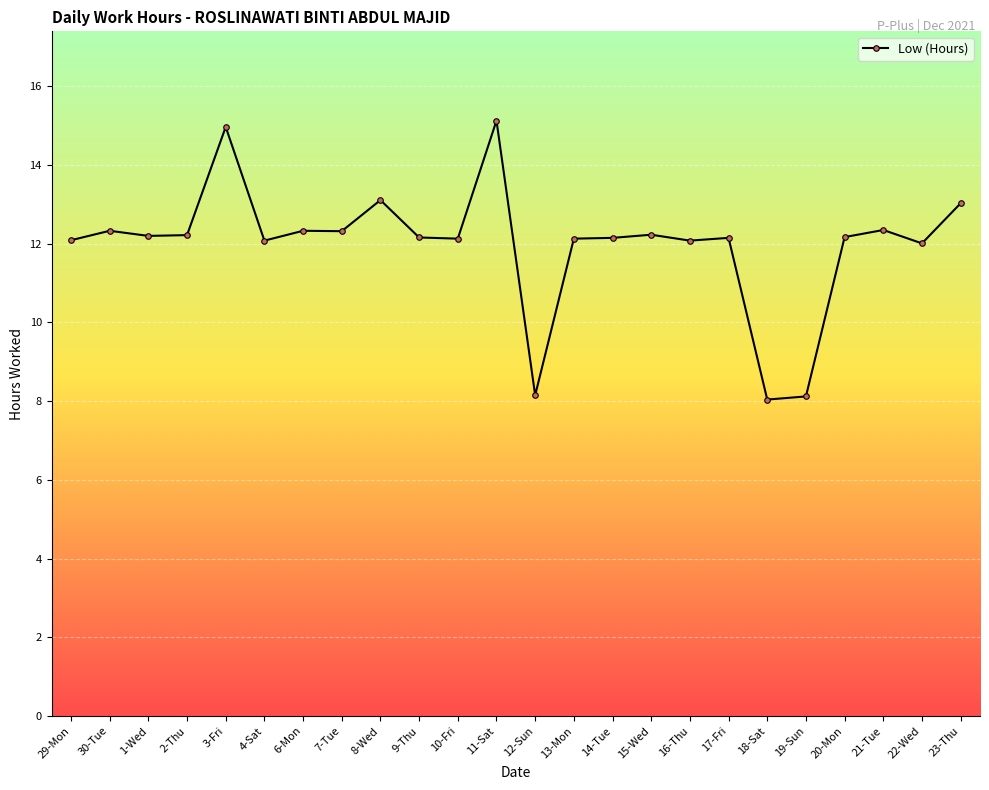

What is the greatest value displayed?

15.1